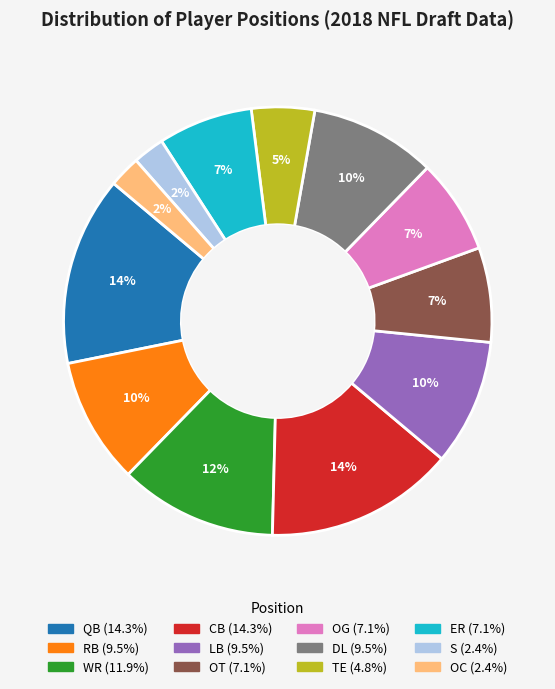

To the nearest percent, what is the average slice percentage?

8%